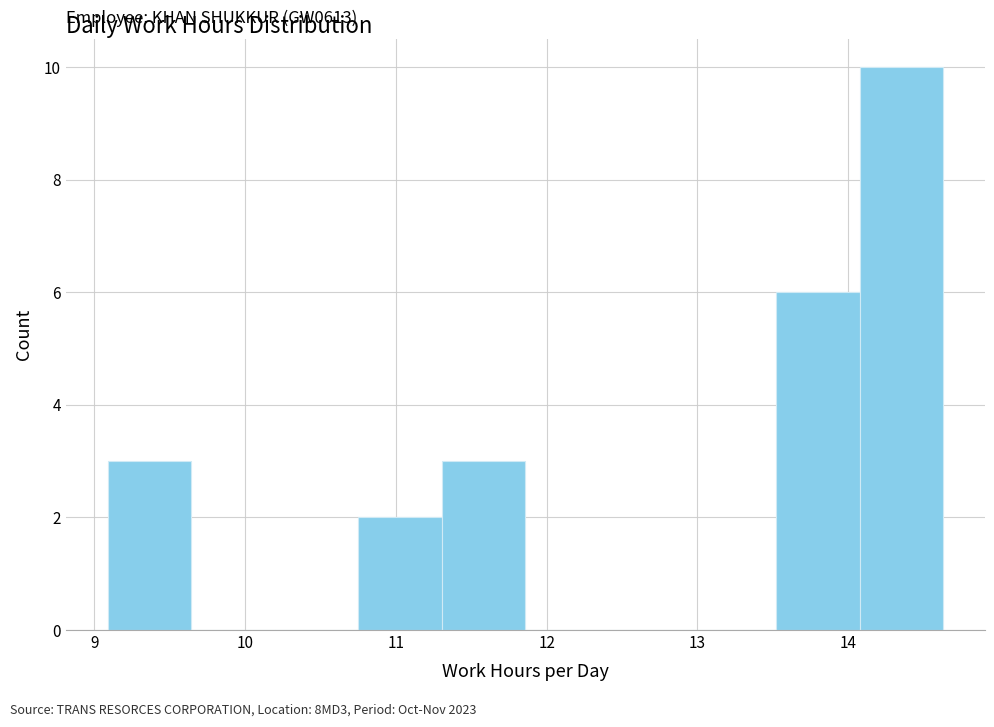

Which range on the x-axis has the tallest bar?

14.1 to 14.6